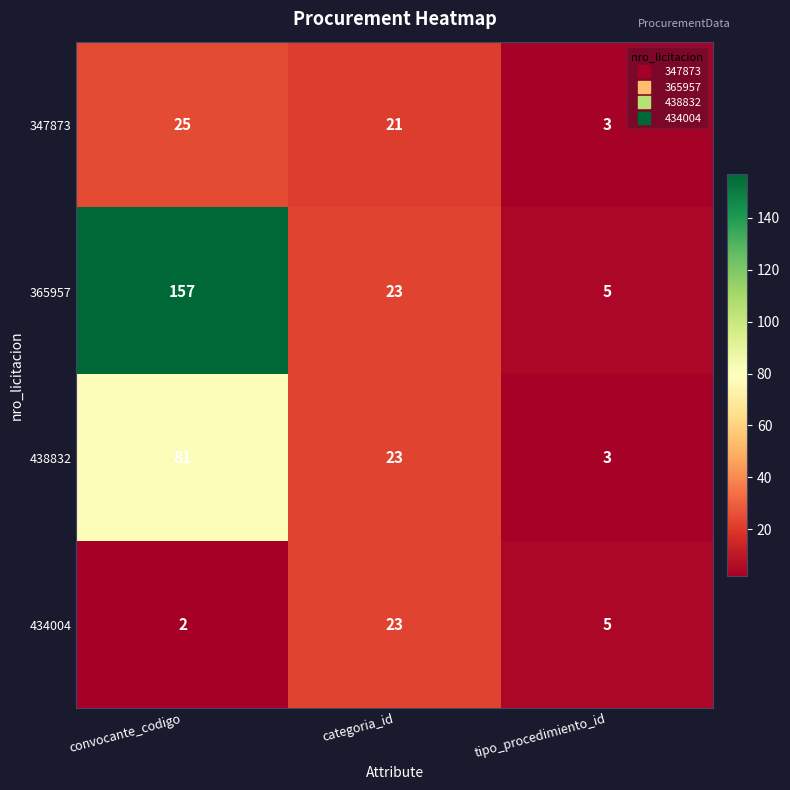

What is the greatest value displayed?

157